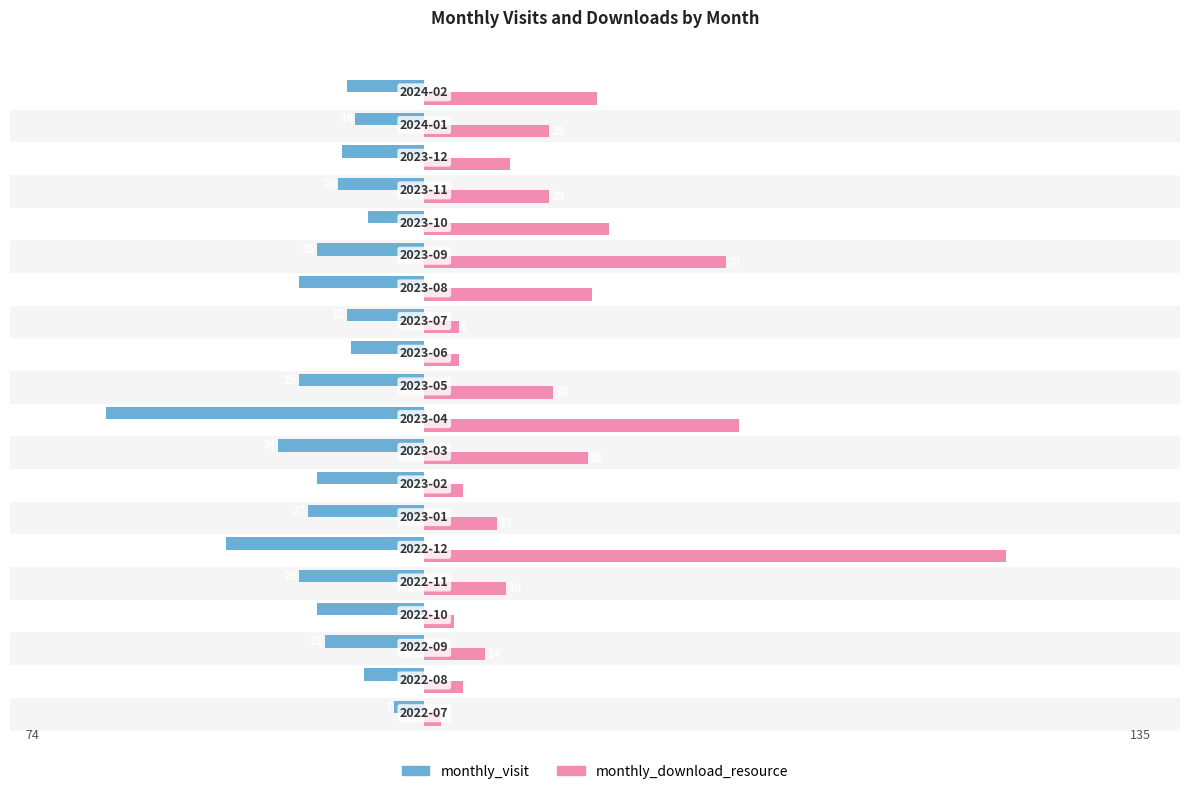

At how many categories does at least one series exceed 47?

3